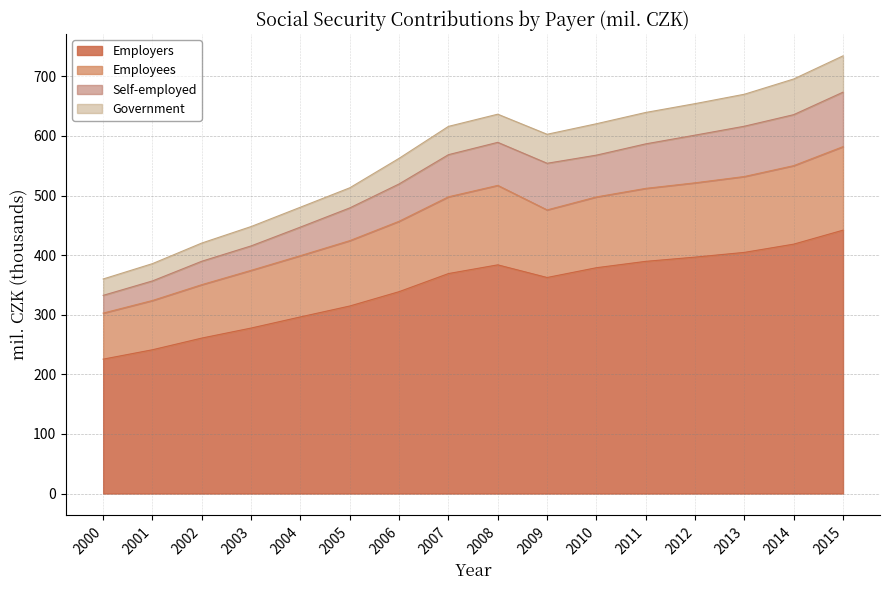

What is the sum of the Employers values at 2009 and 2007?

731.6